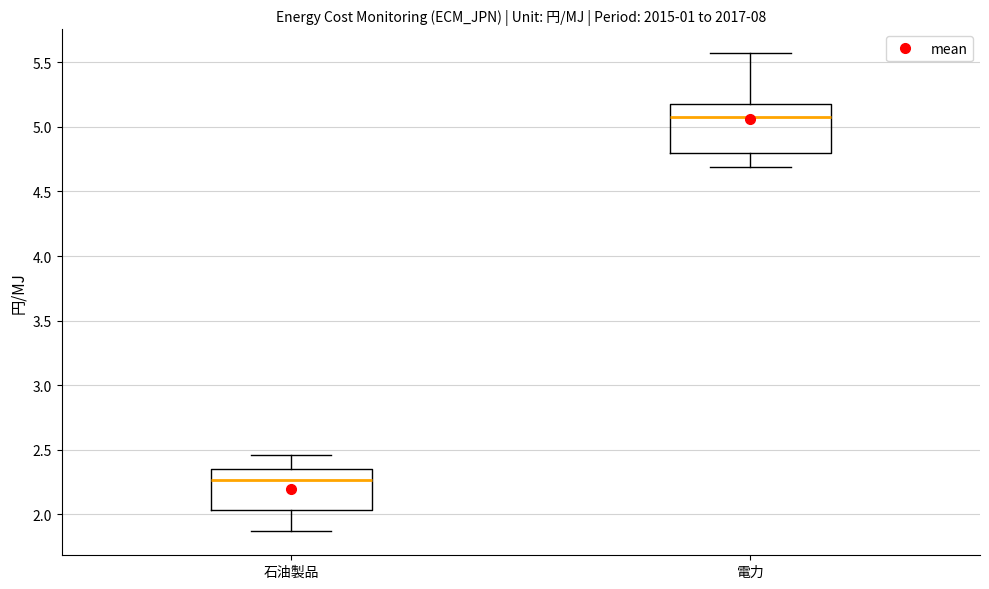

Reading left to right, transcribe this box plot: for each box, give where its median line is, the range the box spans, and where its two whiskers end, as read against the y-axis. The values are not printed on the chart, so give them approximately, as read against the axis.

石油製品: median 2.25, box 2.05 to 2.35, whiskers 1.85 to 2.45
電力: median 5.10, box 4.80 to 5.20, whiskers 4.70 to 5.55